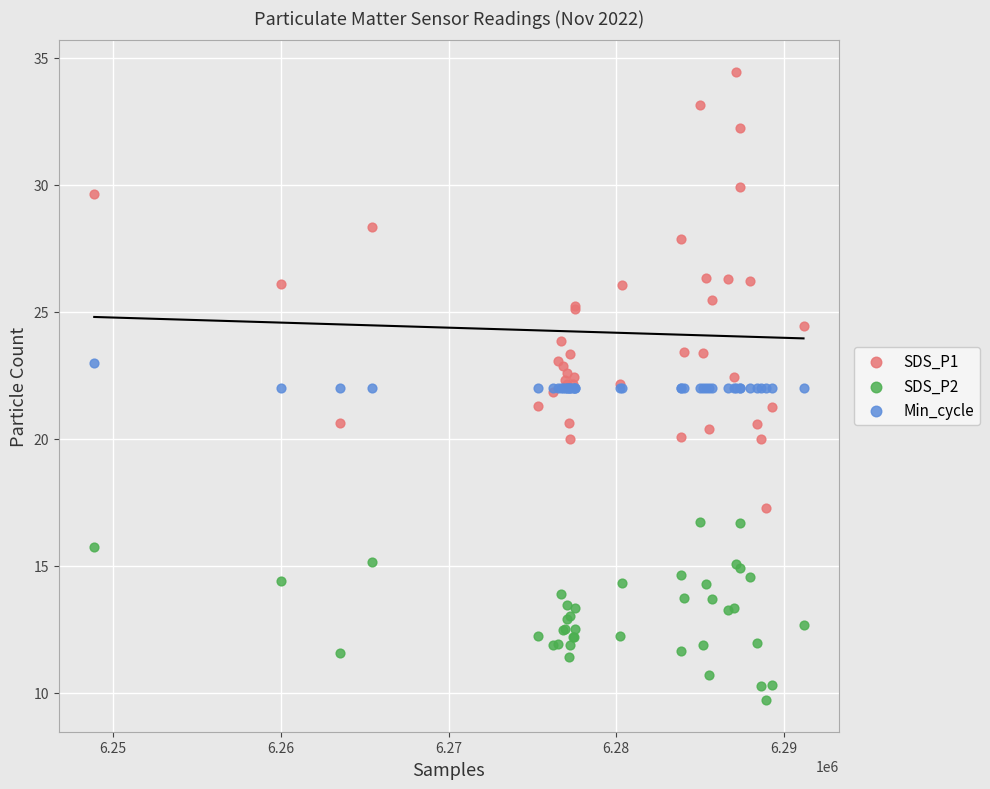

What is the X range (max minus min) for the scatter plot?

42306.0